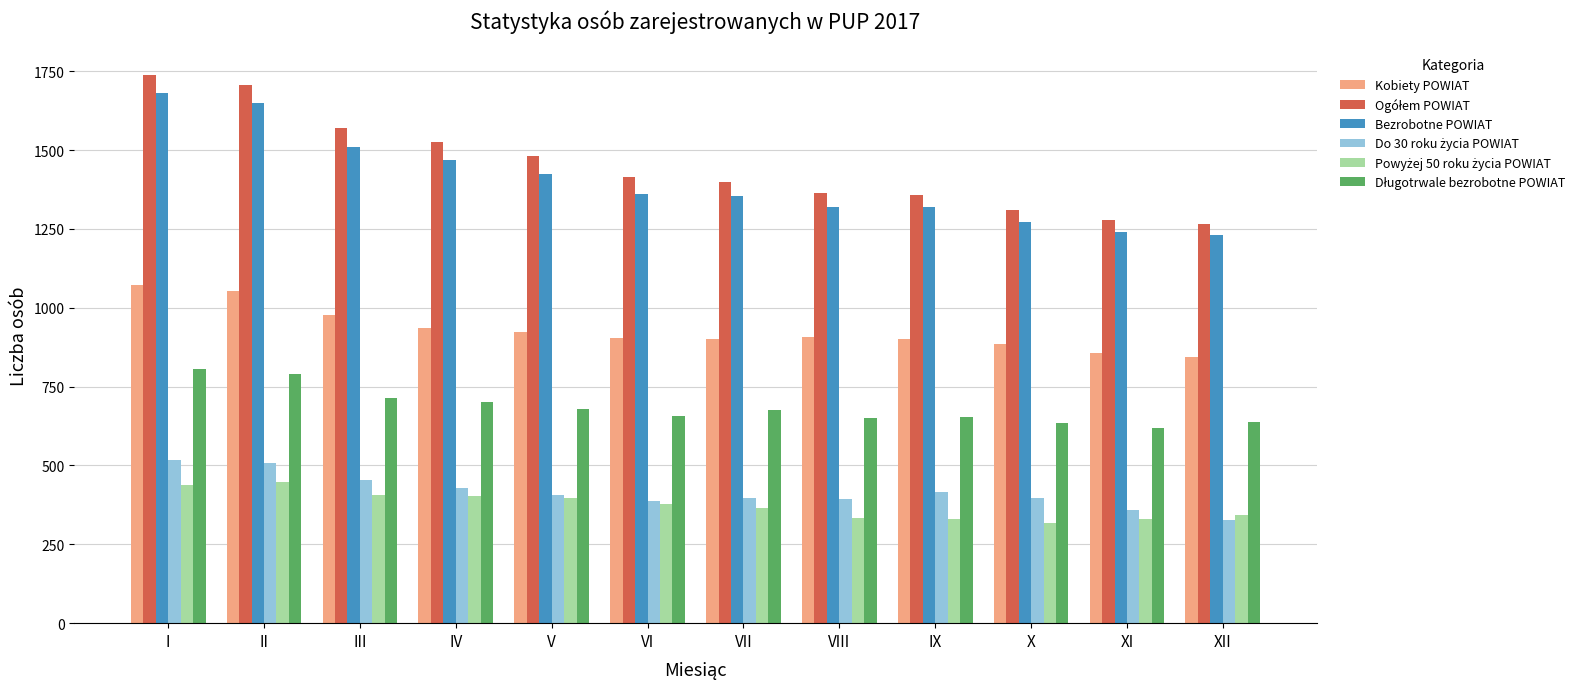

Does the chart contain stacked bars?

No